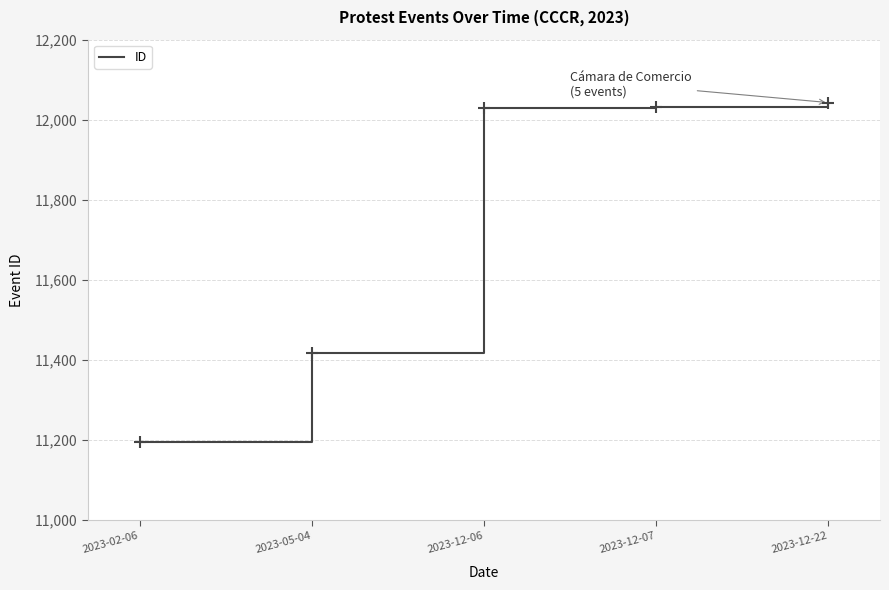

Between 2023-12-07 and 2023-12-22, which is larger?

2023-12-22